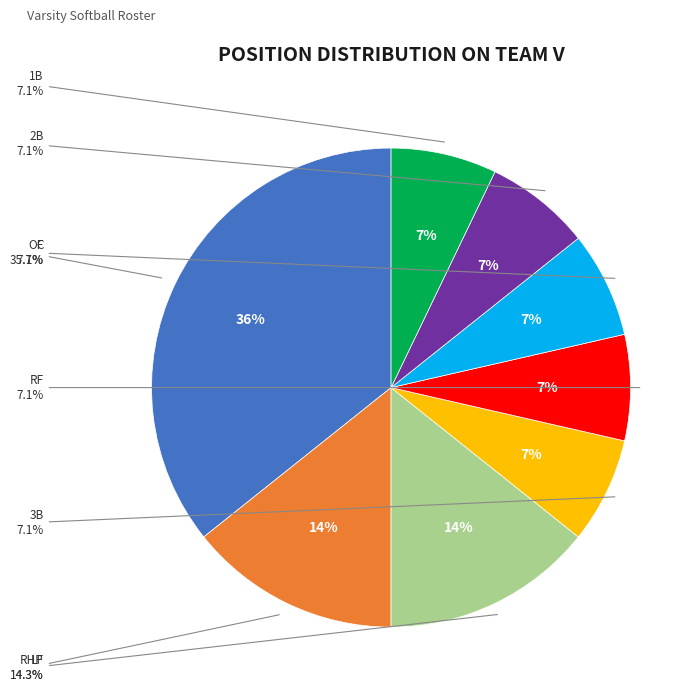

Is there a majority slice in this chart?

No